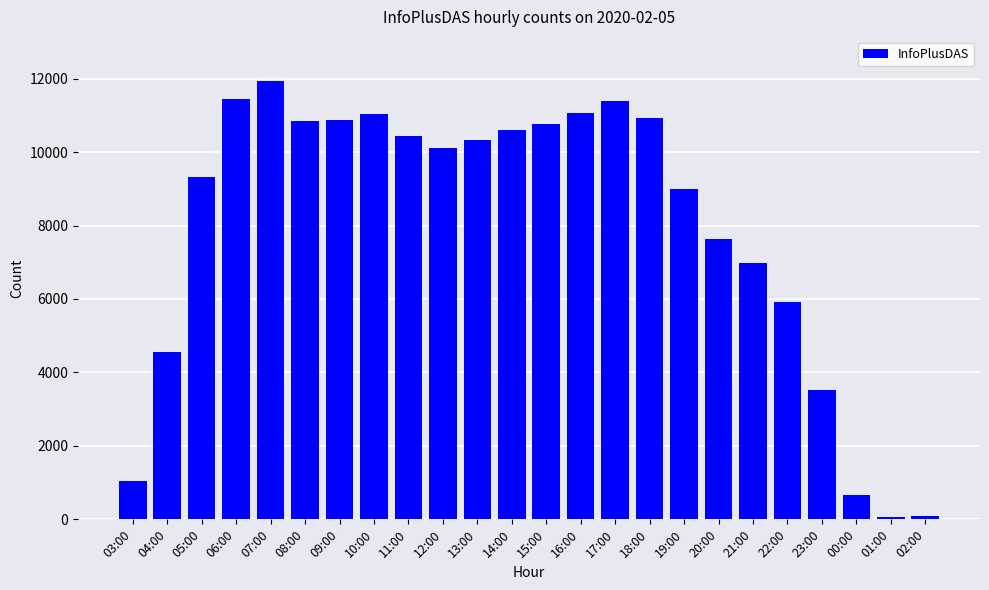

How many data points does each series have?

24